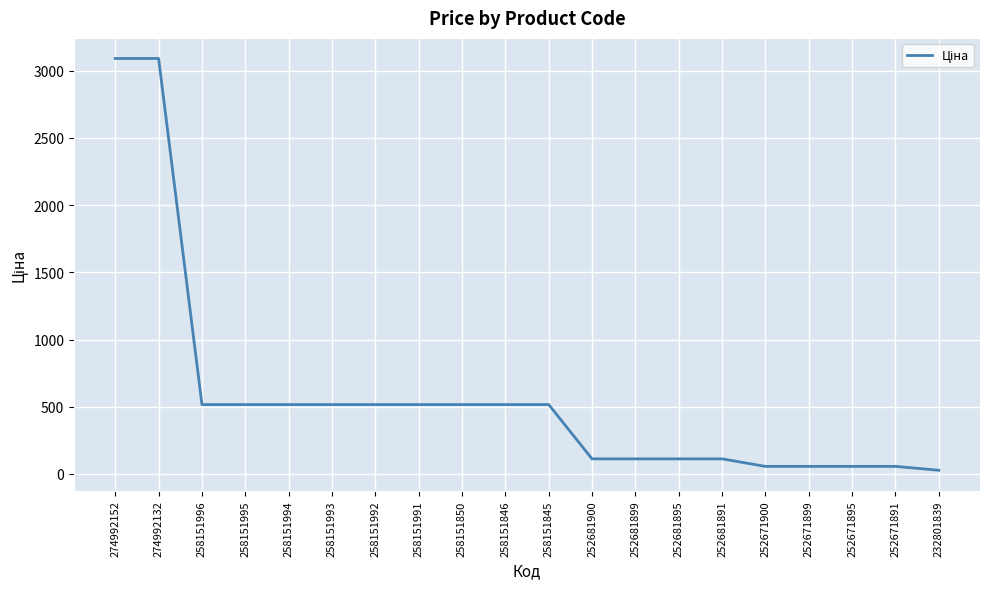

Count the number of values greater than 515.

11